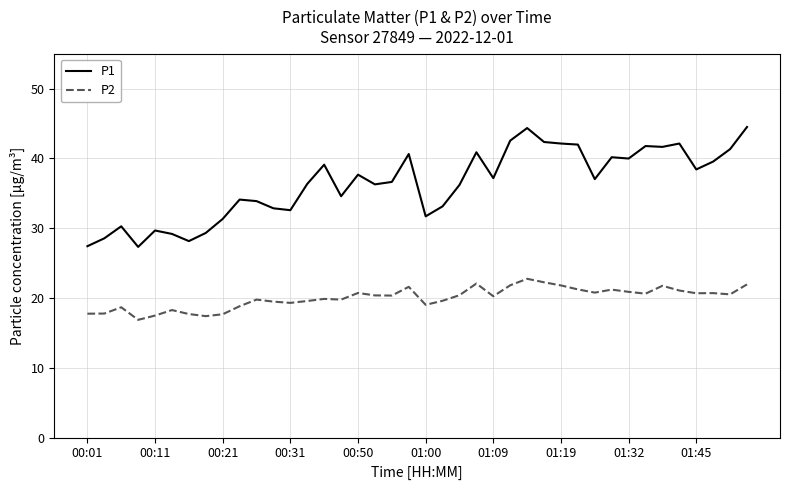

Rank the series by their average value, from highest to lowest.

P1, P2